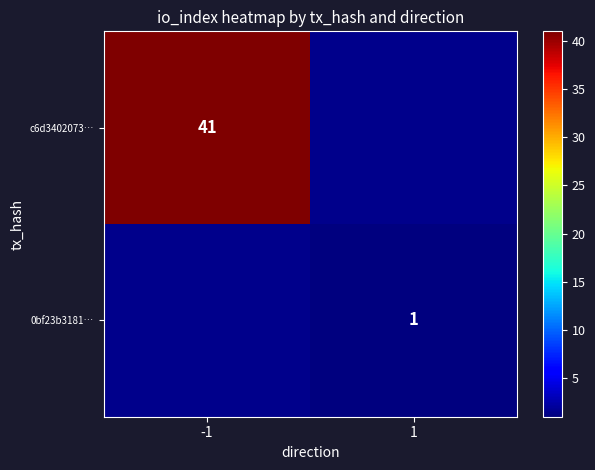

Is the value of c6d3402073… at -1 greater than the value of 0bf23b3181… at 1?

Yes